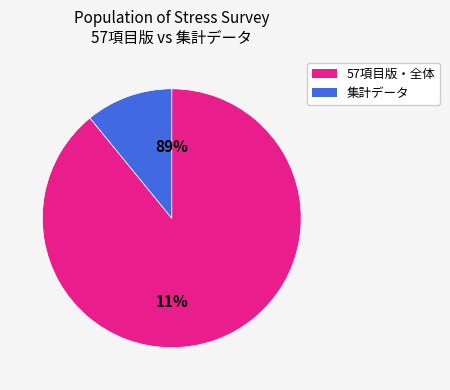

Does any single category account for the majority?

Yes